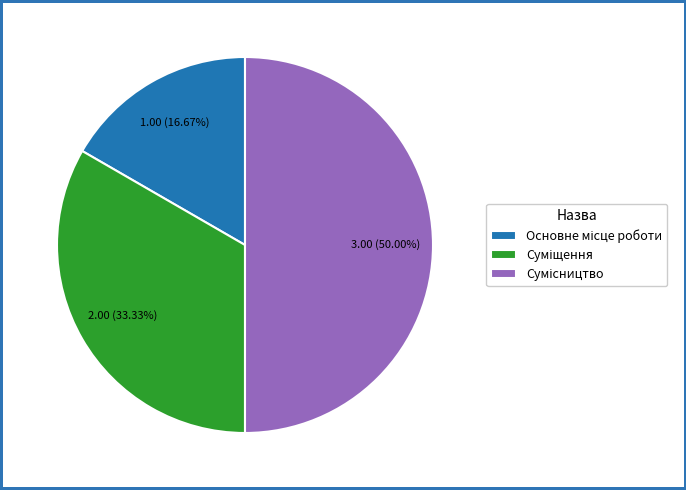

Count the number of slices in the pie.

3